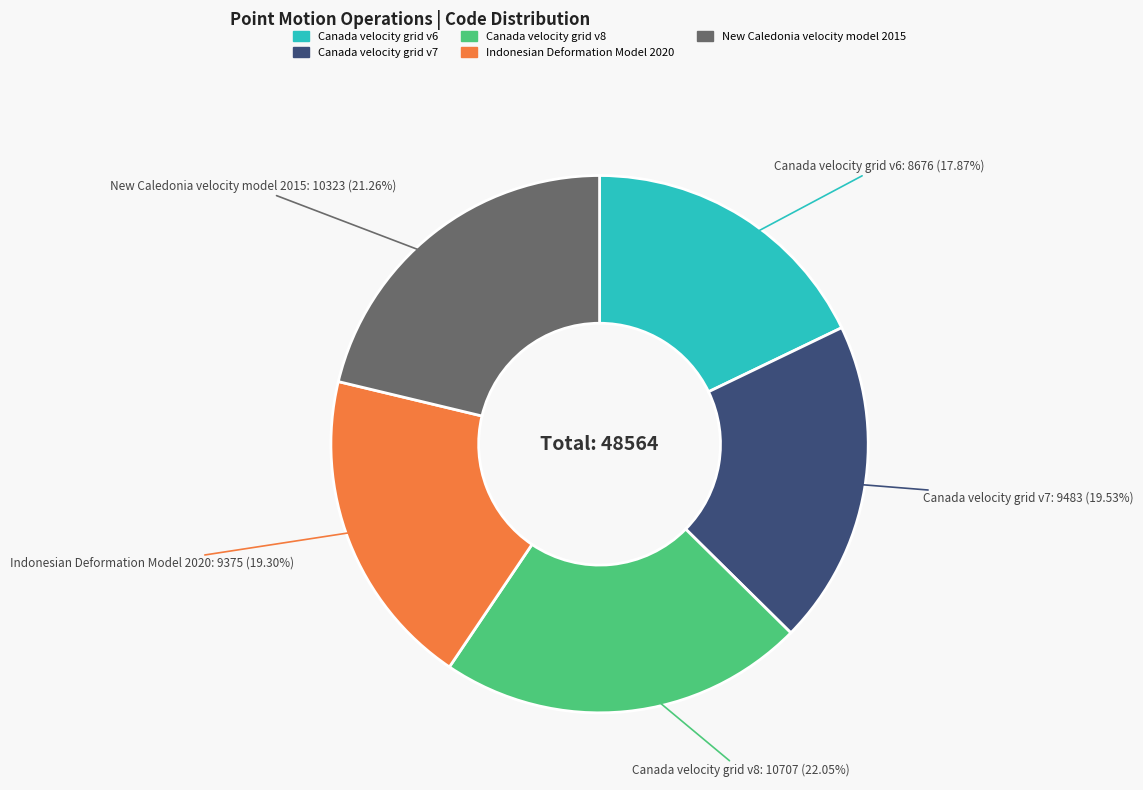

Is the sum of Canada velocity grid v8 and New Caledonia velocity model 2015 greater than half?

No